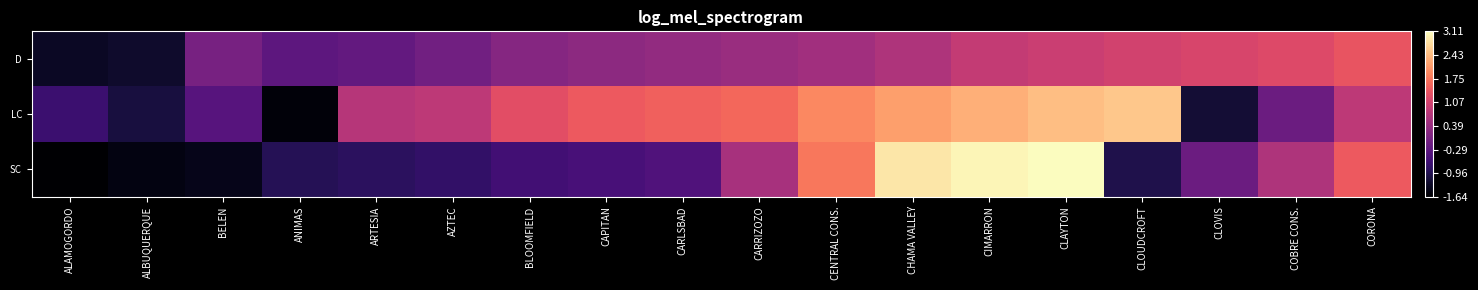

What is the smallest value displayed?

-1.6